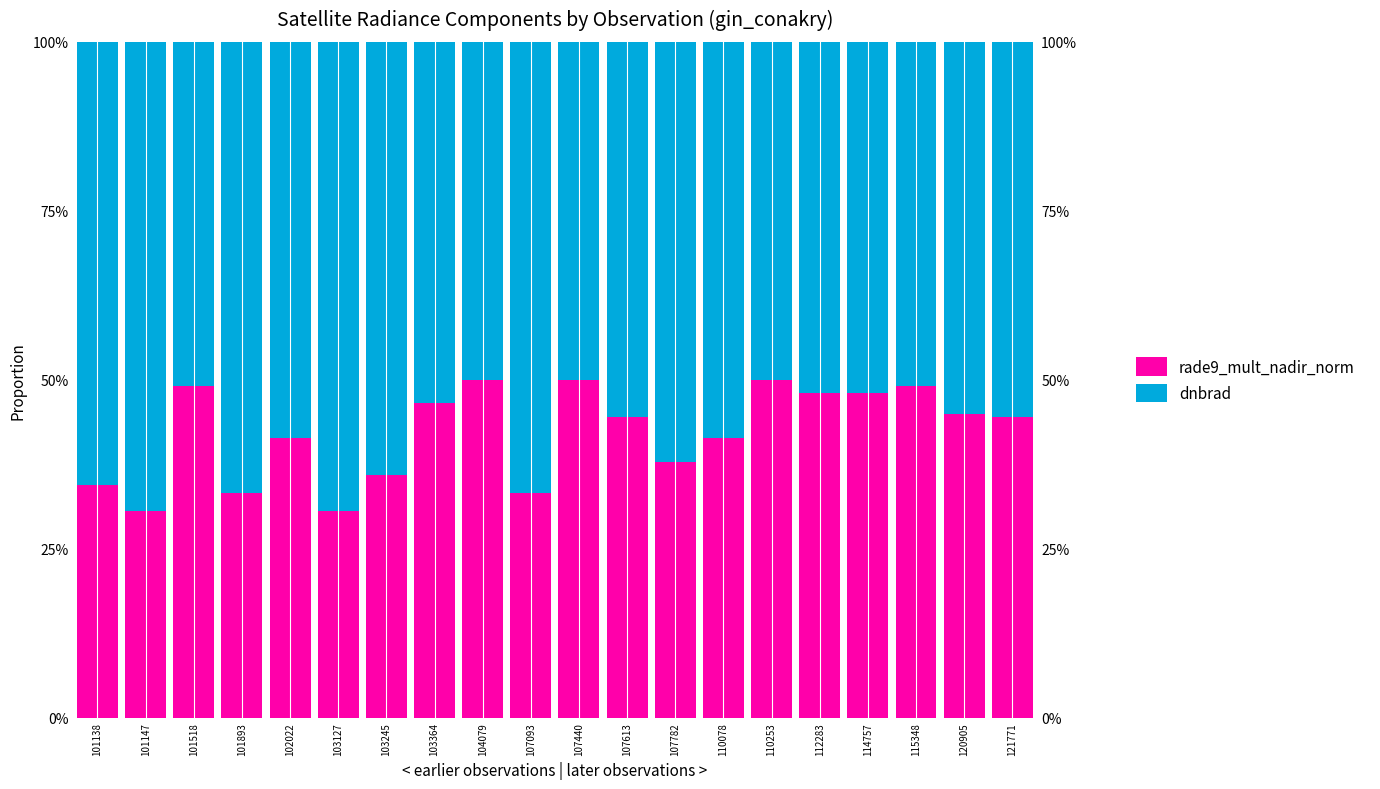

Rank the series by their average value, from highest to lowest.

dnbrad, rade9_mult_nadir_norm